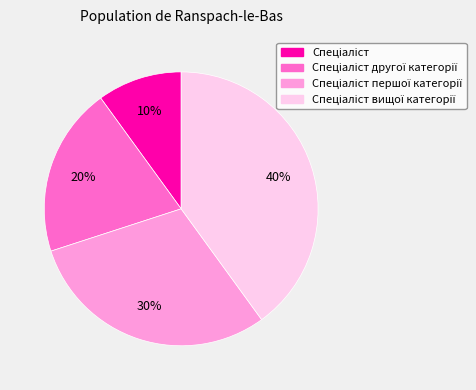

To the nearest percent, what is the average slice percentage?

25%